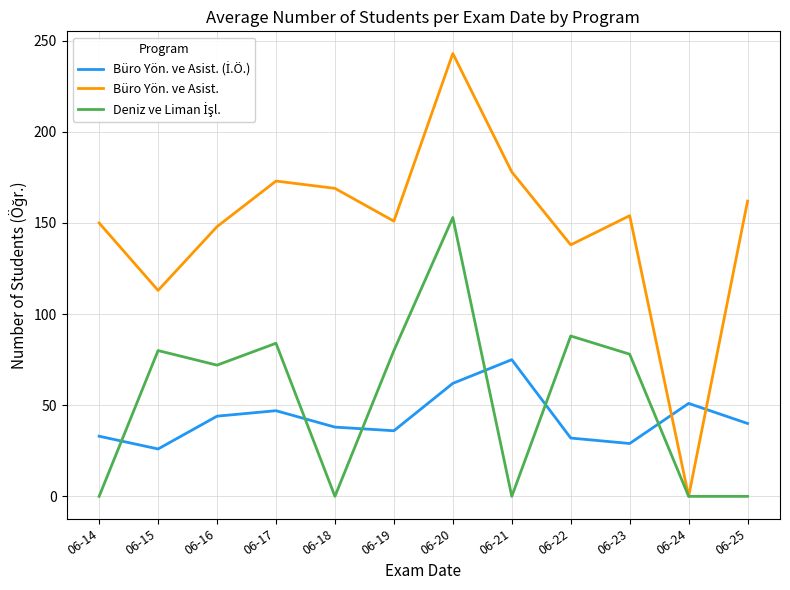

Which series has the widest spread of values?

Büro Yön. ve Asist.